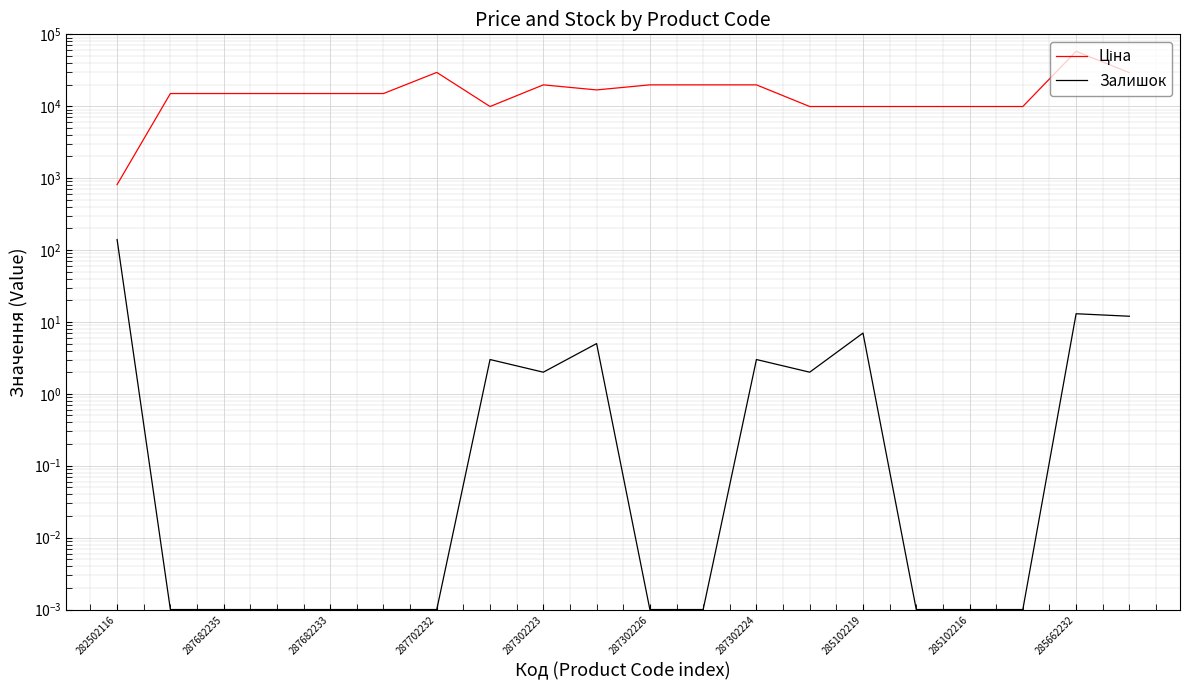

Which series has the widest spread of values?

Ціна